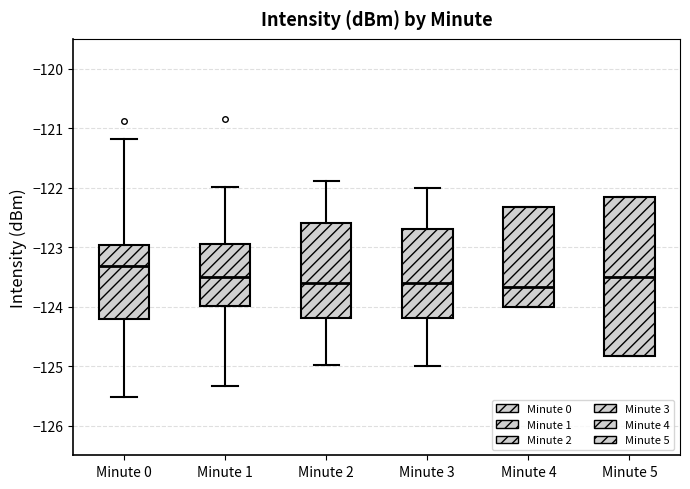

Reading left to right, read every box against the y-axis: the position of its median line, the range the box covers, and the ends of its whiskers. The values are not printed on the chart, so give them approximately, as read against the axis.

Minute 0: median -123.3, box -124.2 to -123.0, whiskers -125.5 to -121.2
Minute 1: median -123.5, box -124.0 to -122.9, whiskers -125.3 to -122.0
Minute 2: median -123.6, box -124.2 to -122.6, whiskers -125.0 to -121.9
Minute 3: median -123.6, box -124.2 to -122.7, whiskers -125.0 to -122.0
Minute 4: median -123.7, box -124.0 to -122.3, whiskers -124.0 to -122.3
Minute 5: median -123.5, box -124.8 to -122.2, whiskers -124.8 to -122.2